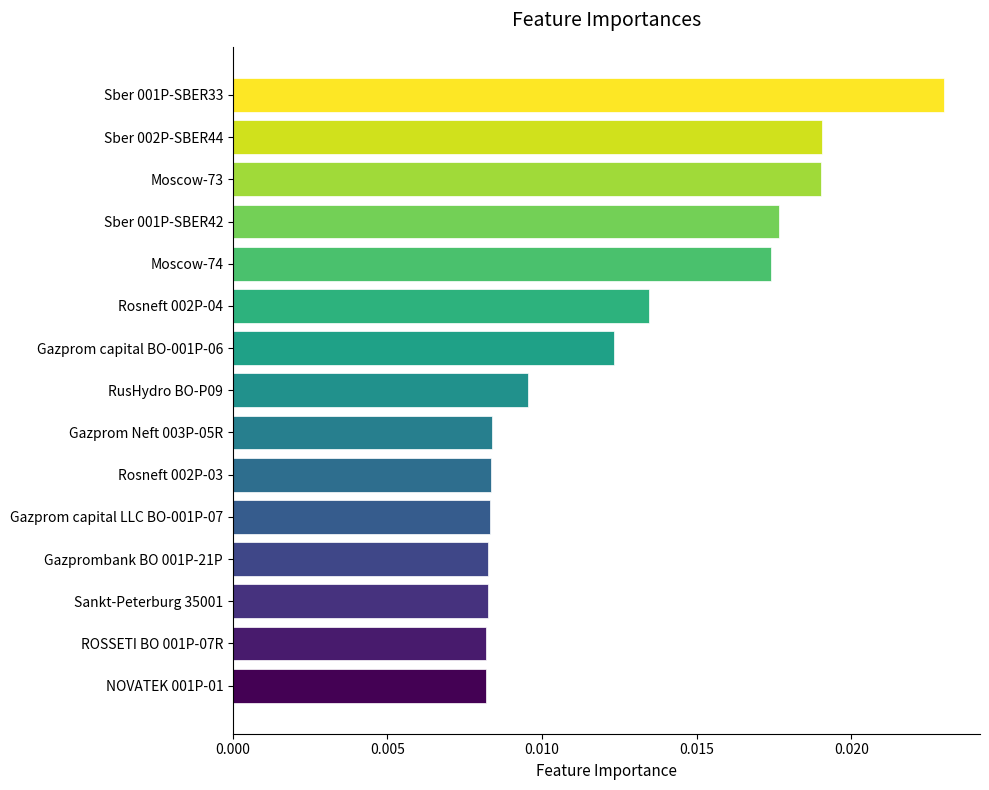

Between RusHydro BO-P09 and Sber 001P-SBER33, which is larger?

Sber 001P-SBER33